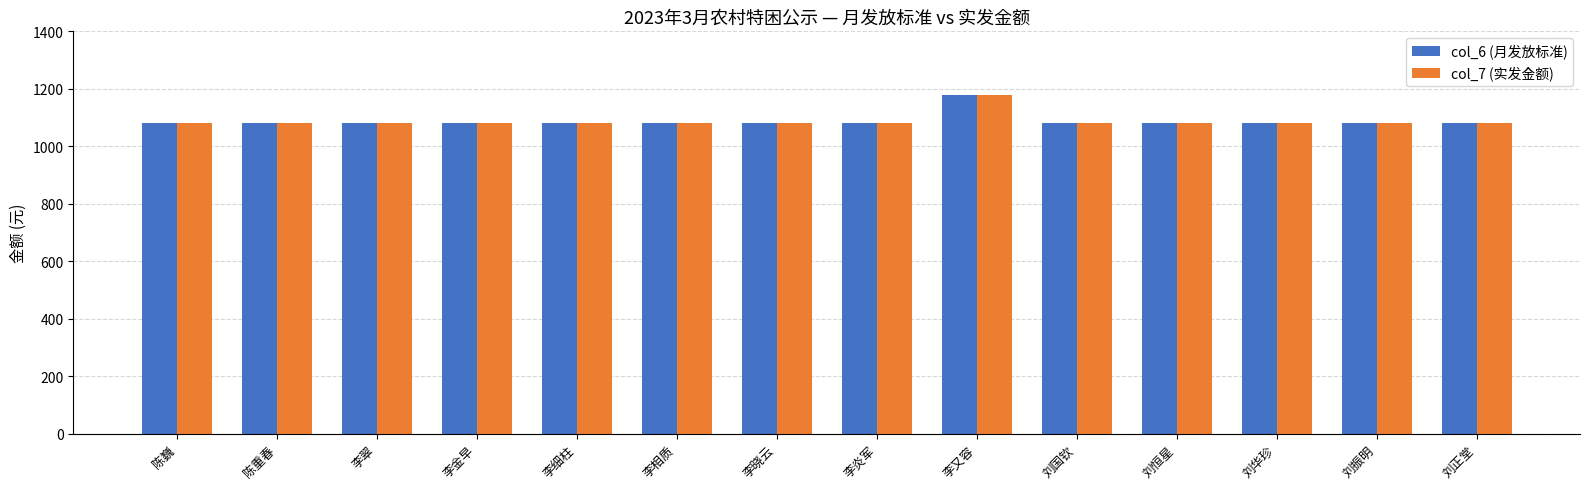

At which category is the sum across all series the highest?

李又容